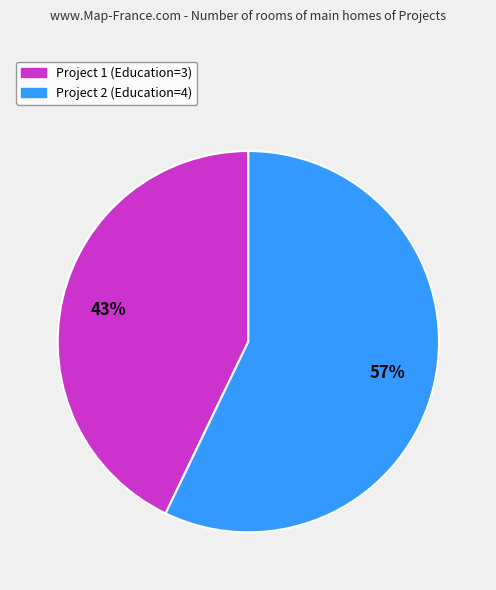

To the nearest percent, what is the difference between the largest and smallest slice percentages?

14%